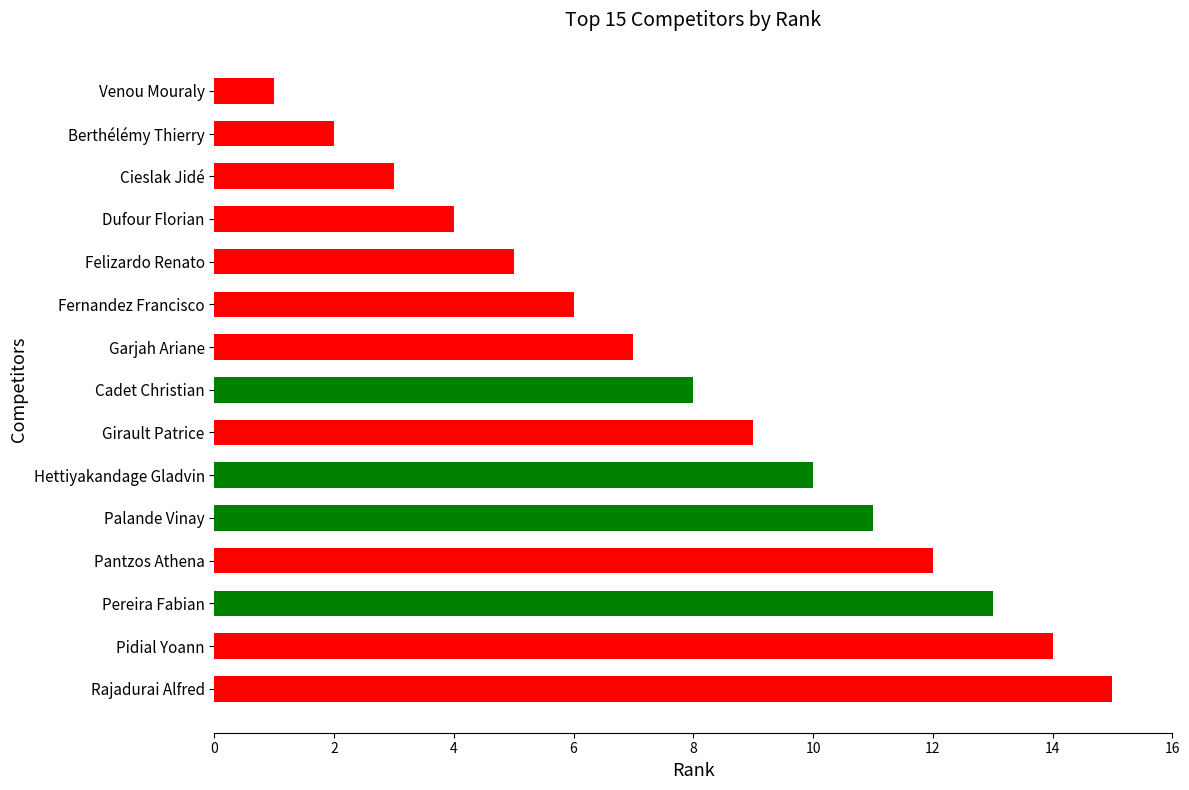

At which category does the chart reach its minimum across all series?

Venou Mouraly